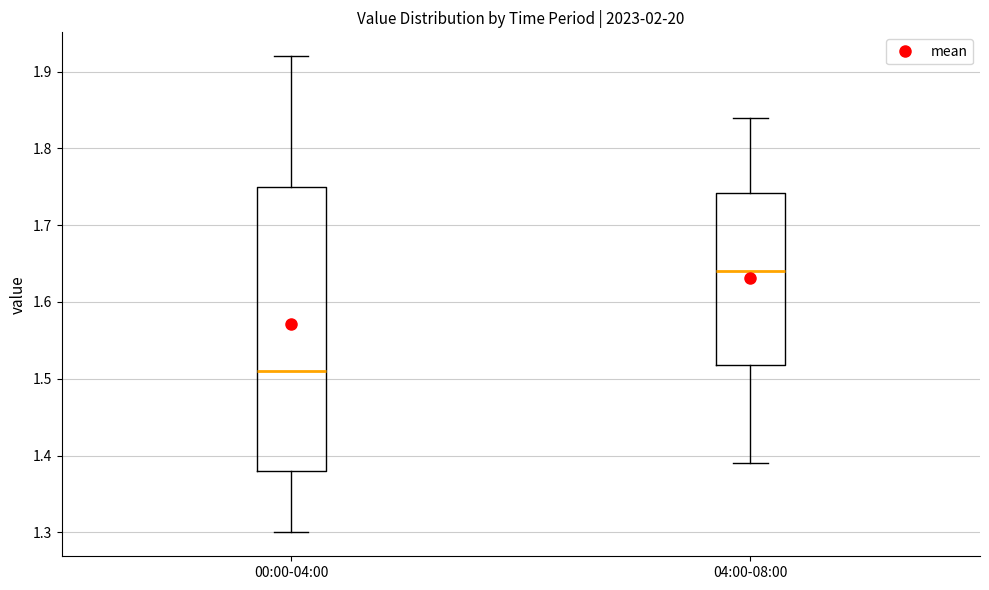

Which box's median line is the lowest?

00:00-04:00